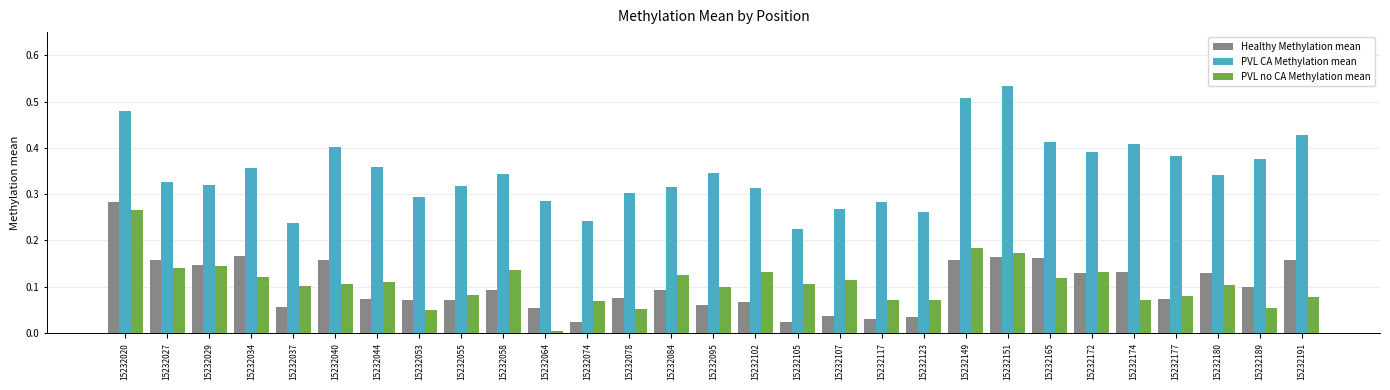

How many categories are shown in the chart?

29